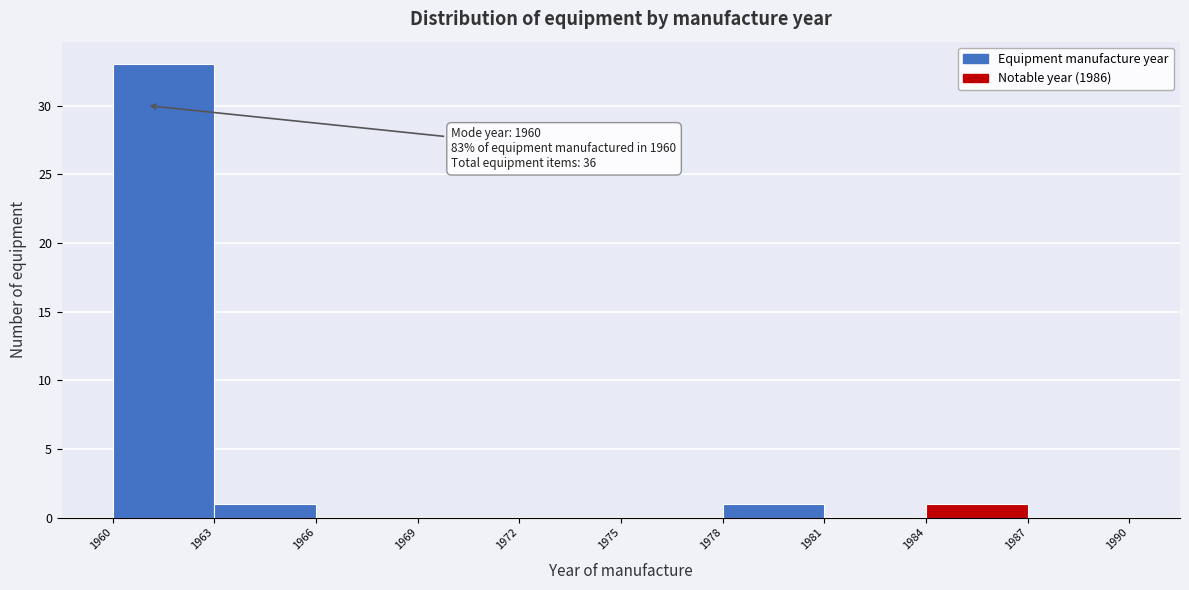

Which range on the x-axis has the tallest bar?

1960 to 1963